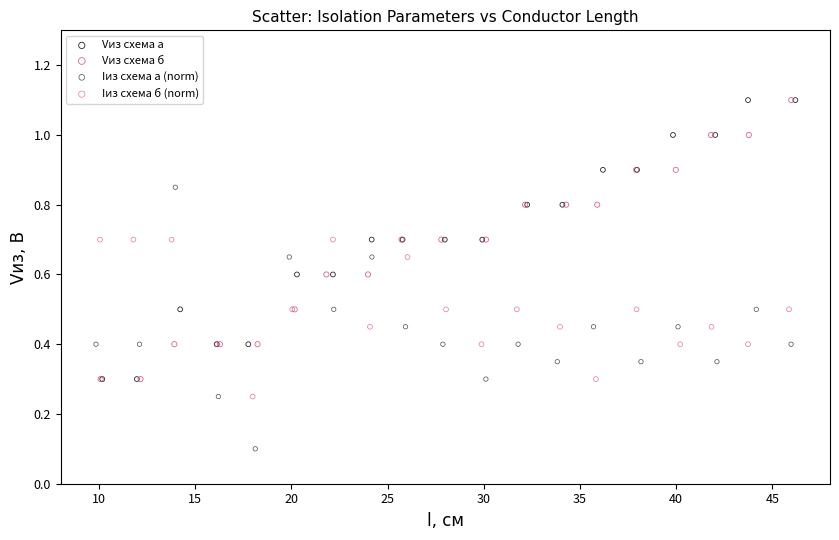

Which series contains the lowest Y value?

Iиз схема а (norm)